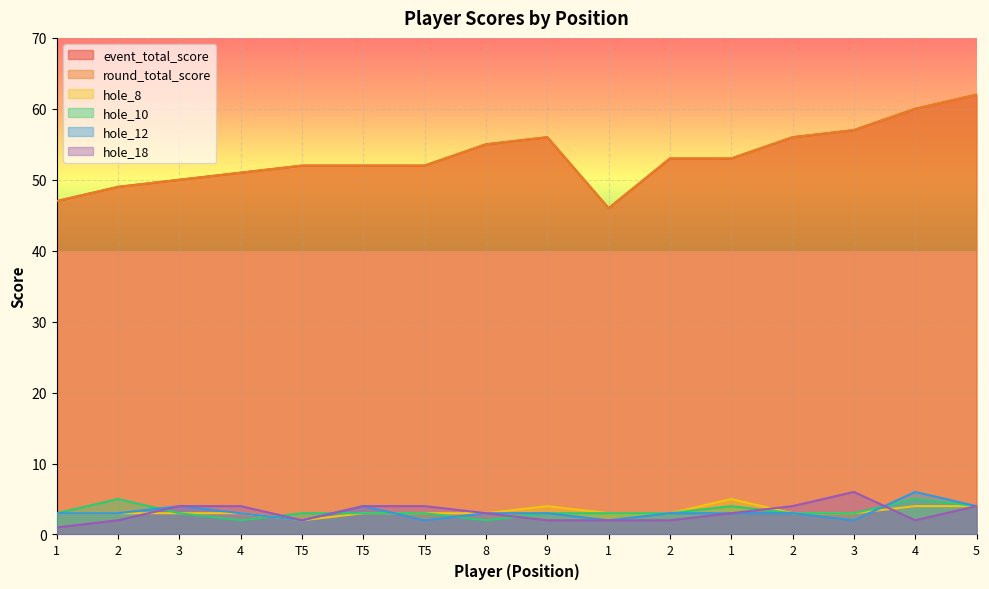

True or false: hole_10 has a value of 3 at T5.

True